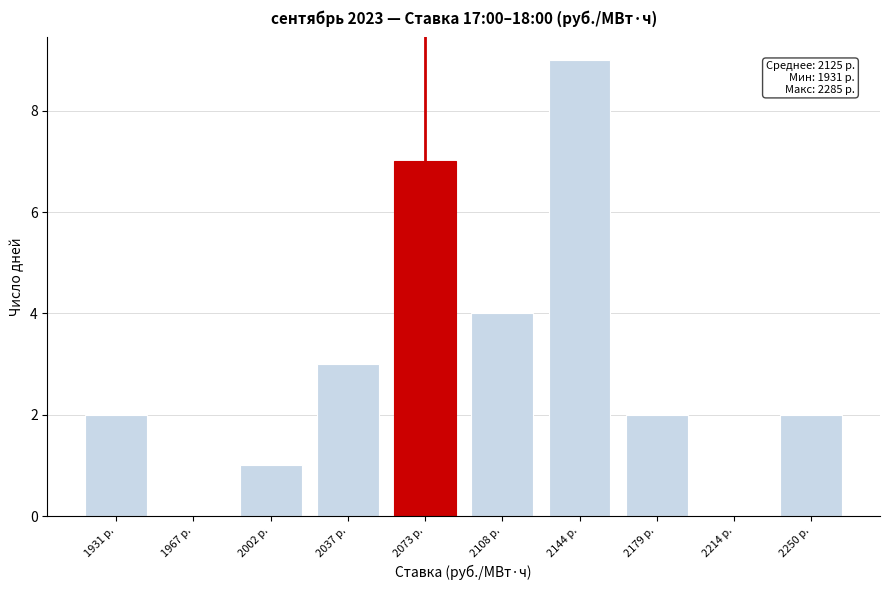

Reading left to right, transcribe all the data shown in this chart.

1931 р.=2	1967 р.=0	2002 р.=1	2037 р.=3	2073 р.=7	2108 р.=4	2144 р.=9	2179 р.=2	2214 р.=0	2250 р.=2